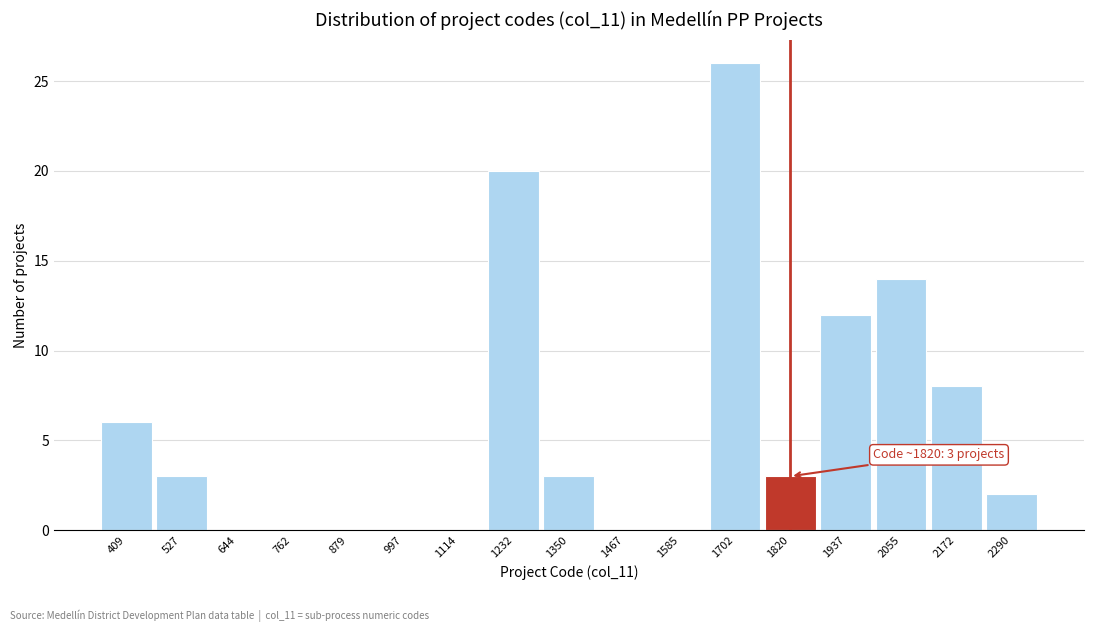

Over which range of the x-axis is the bar tallest?

1640 to 1760